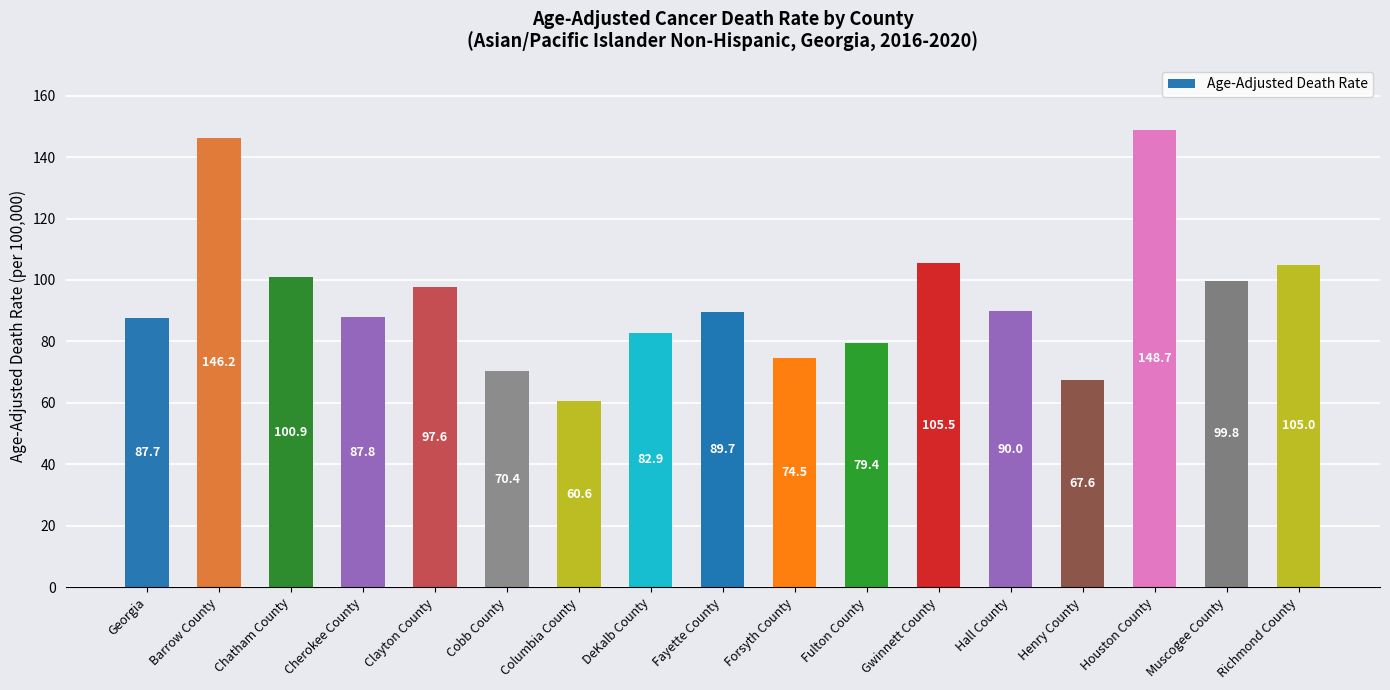

What is the difference between the second highest and second lowest values?

78.6